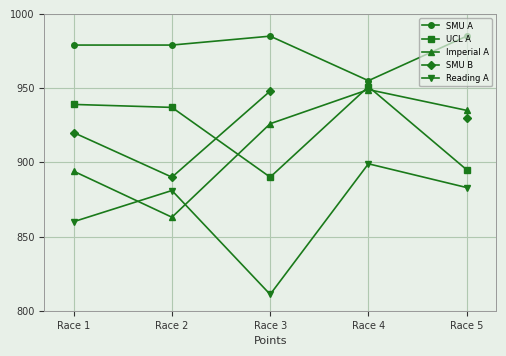

True or false: Reading A and SMU B intersect in this chart.

False